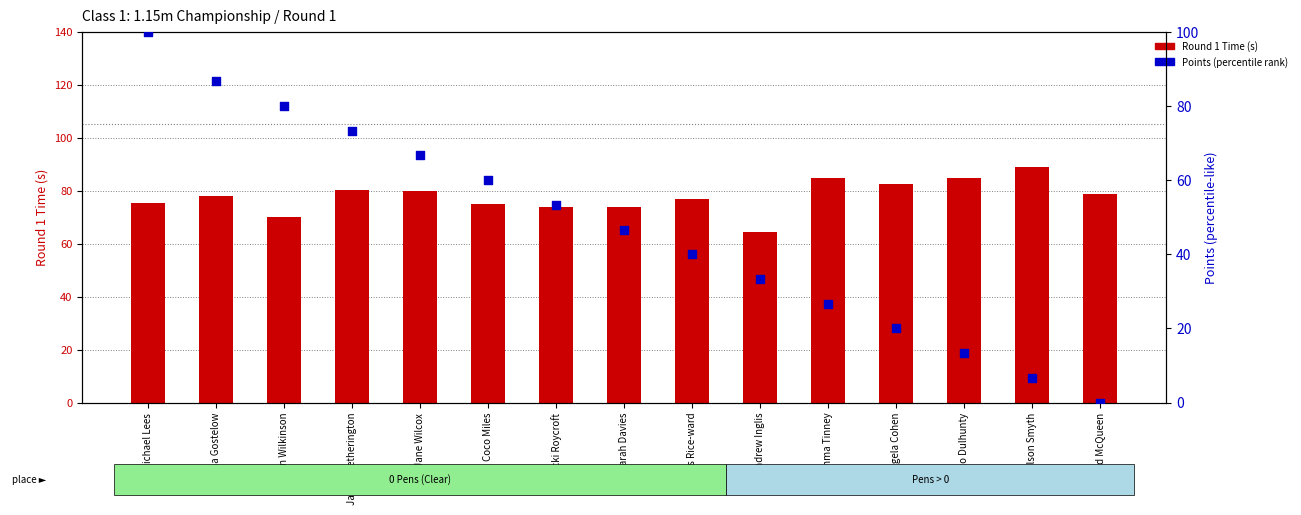

Is the value of Points (percentile rank) at Sarah Davies greater than the value of Round 1 Time (s) at Jess Rice-ward?

No